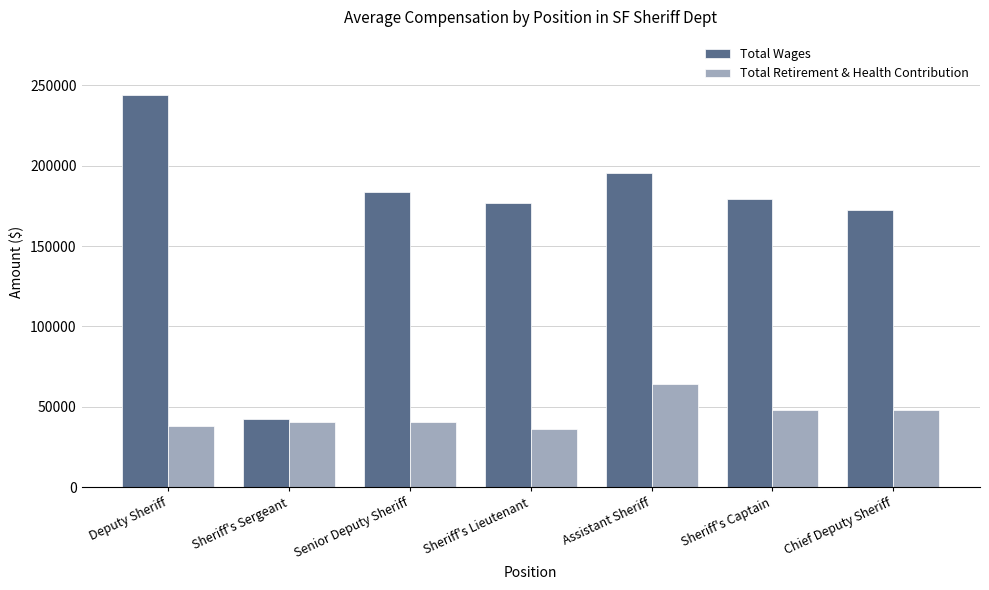

Which series changed the most between Deputy Sheriff and Sheriff's Sergeant?

Total Wages